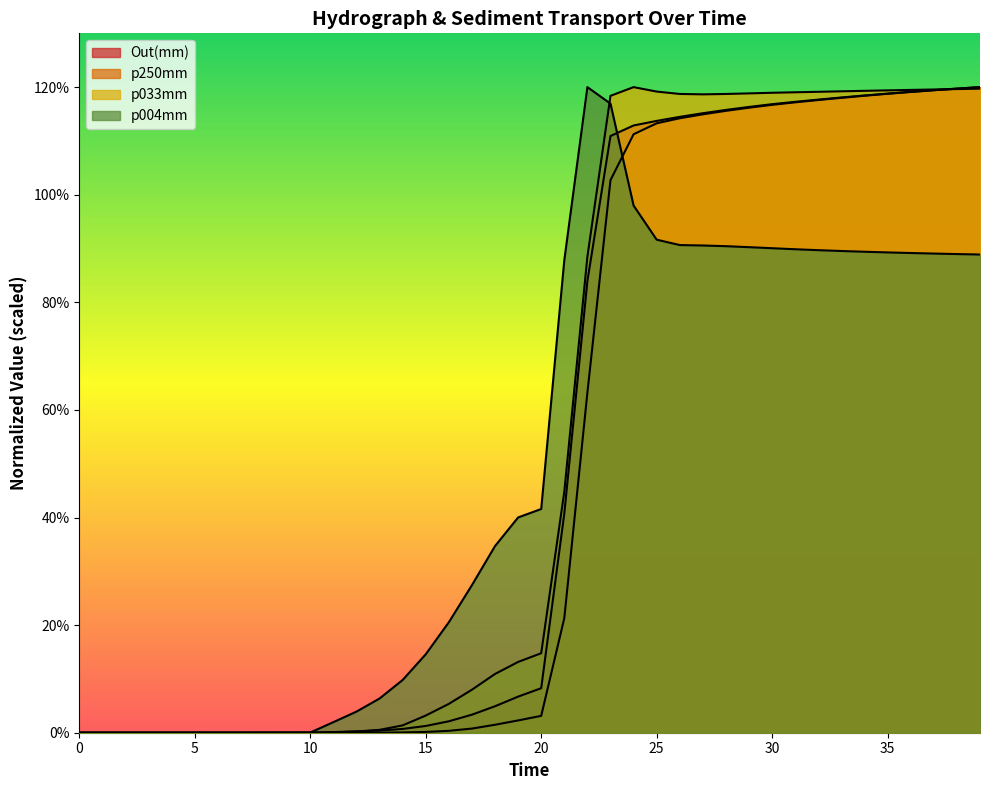

Where do p004mm and Out(mm) first cross each other?

5.0 and 6.0